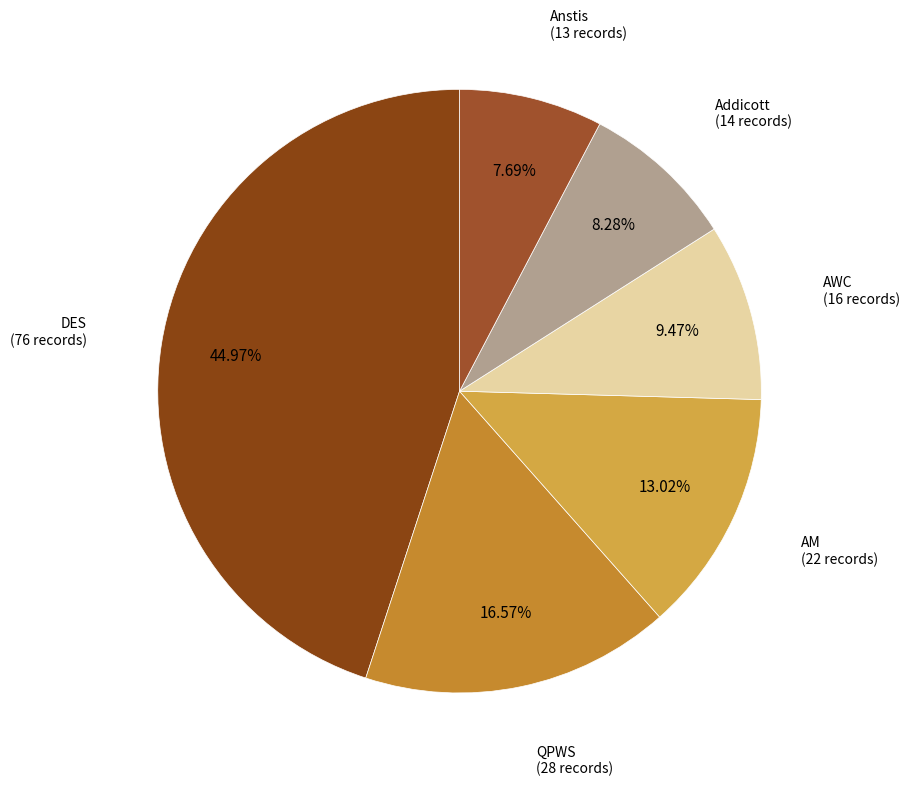

Count the number of slices in the pie.

6